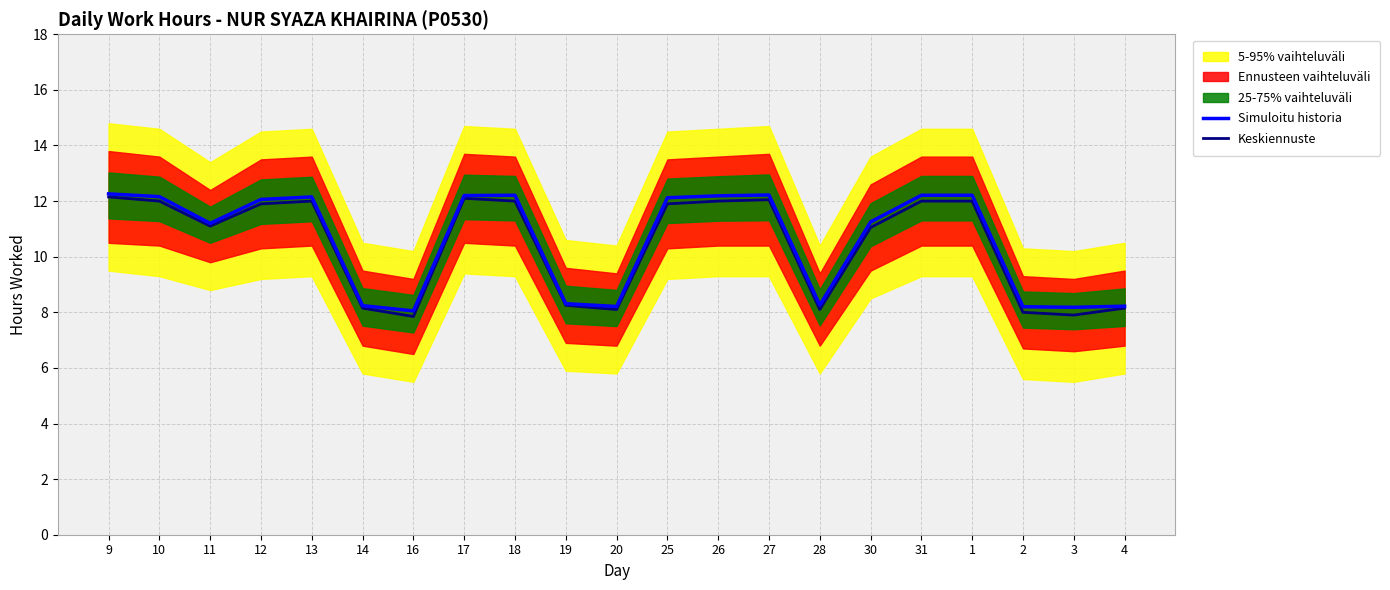

Reading right to left, what are all the values shown in this chart?

Simuloitu historia: 4=8.2	3=8.2	2=8.2	1=12.2	31=12.2	30=11.2	28=8.3	27=12.2	26=12.2	25=12.1	20=8.2	19=8.3	18=12.2	17=12.2	16=8.1	14=8.2	13=12.2	12=12.1	11=11.2	10=12.2	9=12.3
Keskiennuste: 4=8.2	3=7.9	2=8.0	1=12.0	31=12.0	30=11.1	28=8.1	27=12.1	26=12.0	25=11.9	20=8.1	19=8.2	18=12.0	17=12.1	16=7.8	14=8.2	13=12.0	12=11.9	11=11.1	10=12.0	9=12.2